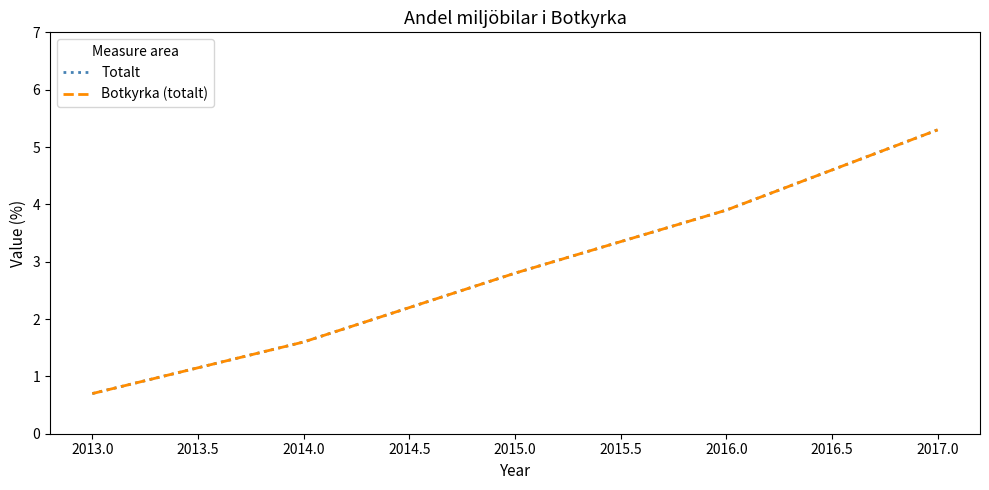

Does the chart display data point markers on the line(s)?

No